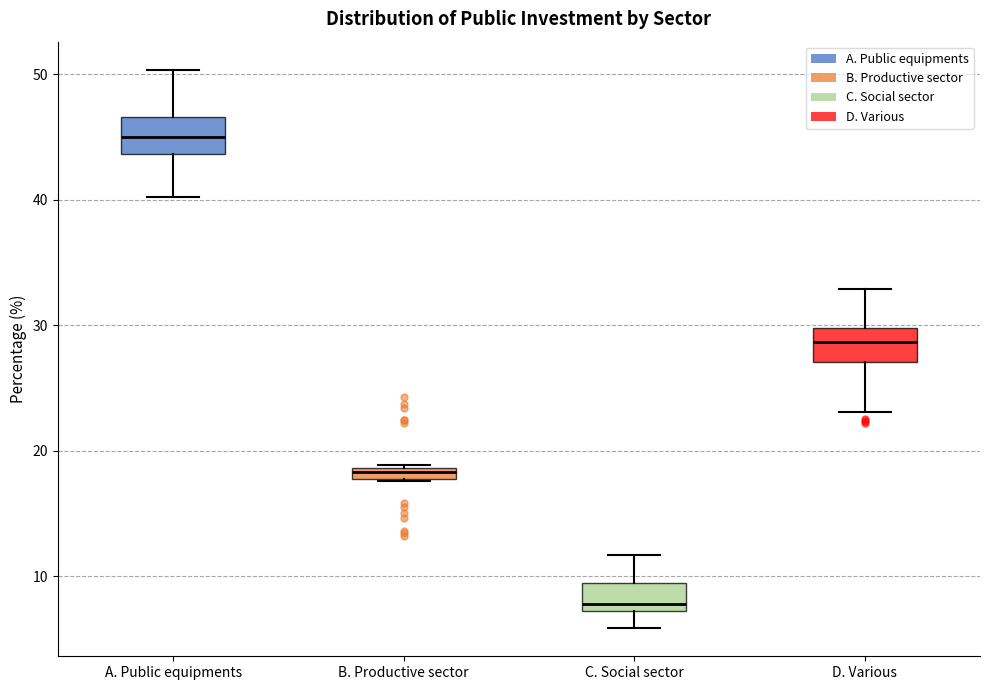

Which box has the highest median line?

A. Public equipments